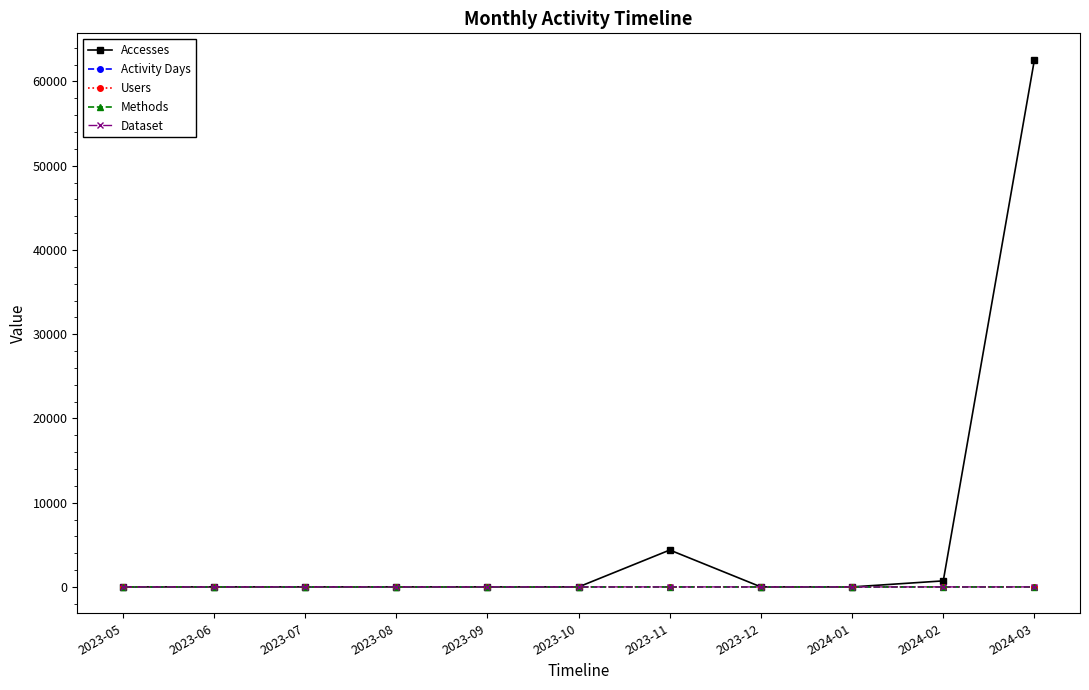

Which series has the widest spread of values?

Accesses